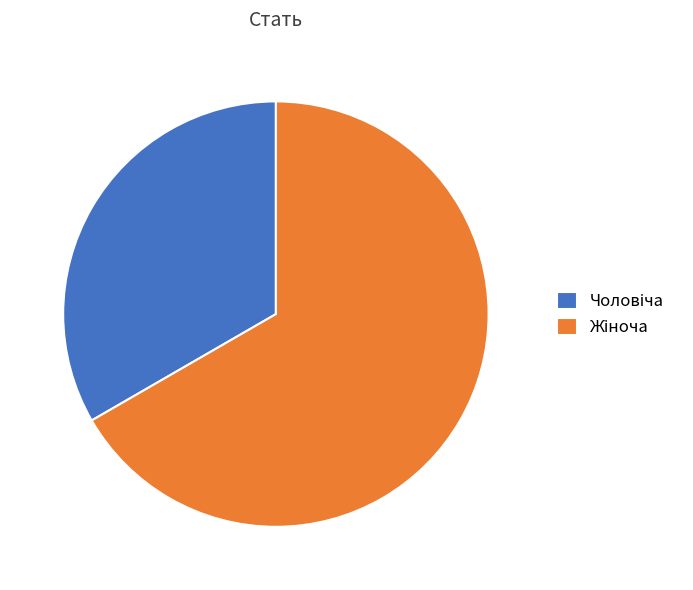

Is there any slice that represents more than half of the pie?

Yes